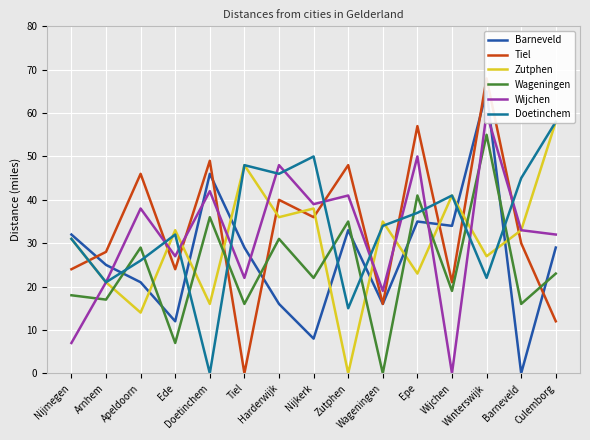

What is the maximum value shown in the chart?

68